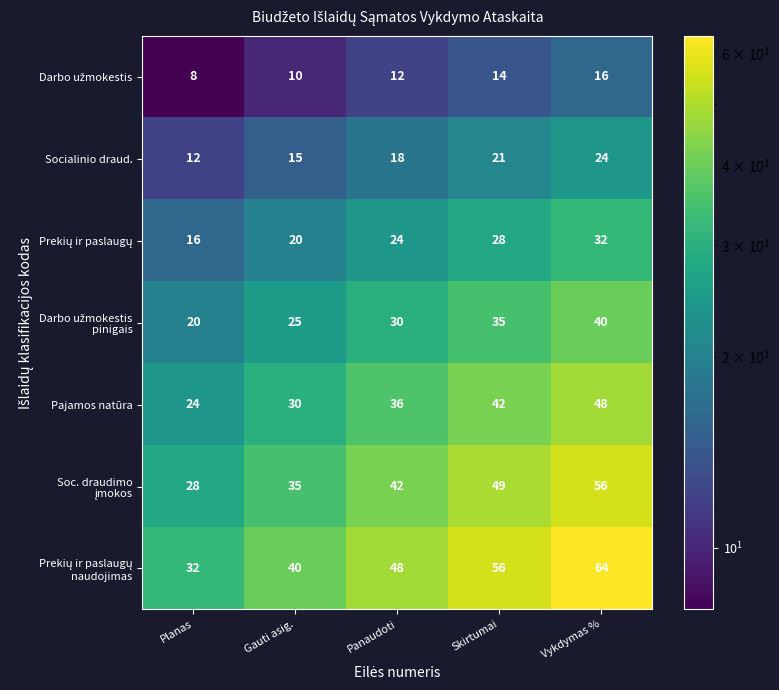

What is the difference between the maximum and minimum values in the Pajamos natūra series?

24